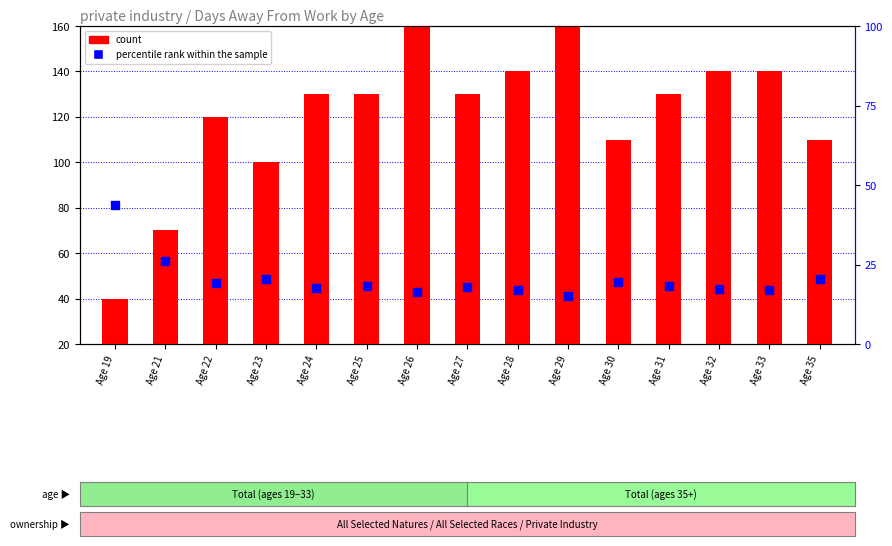

Which series reaches the maximum Y coordinate?

count